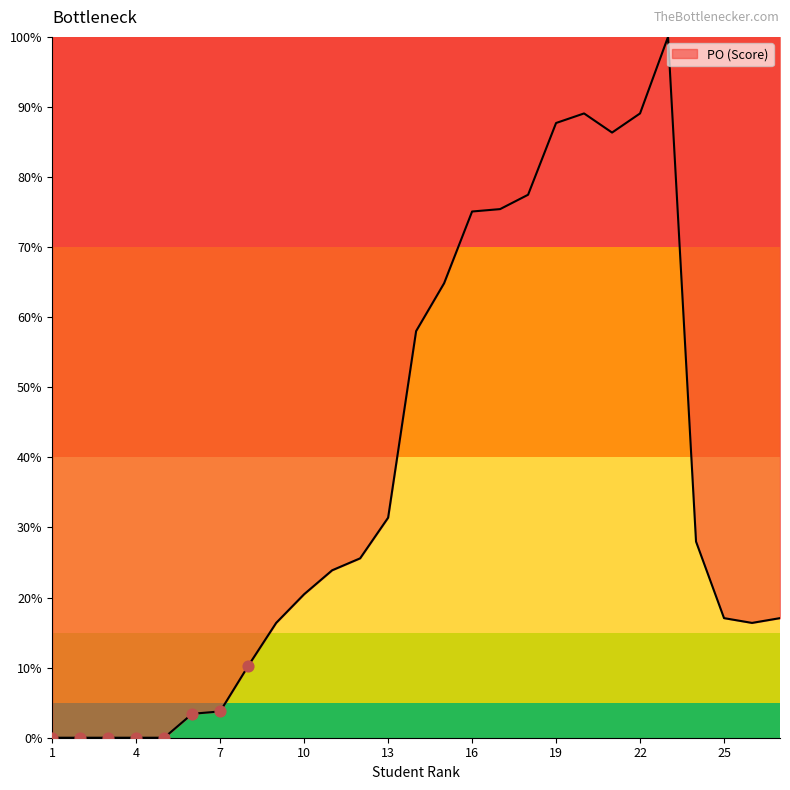

What is the maximum value shown in the chart?

100.0